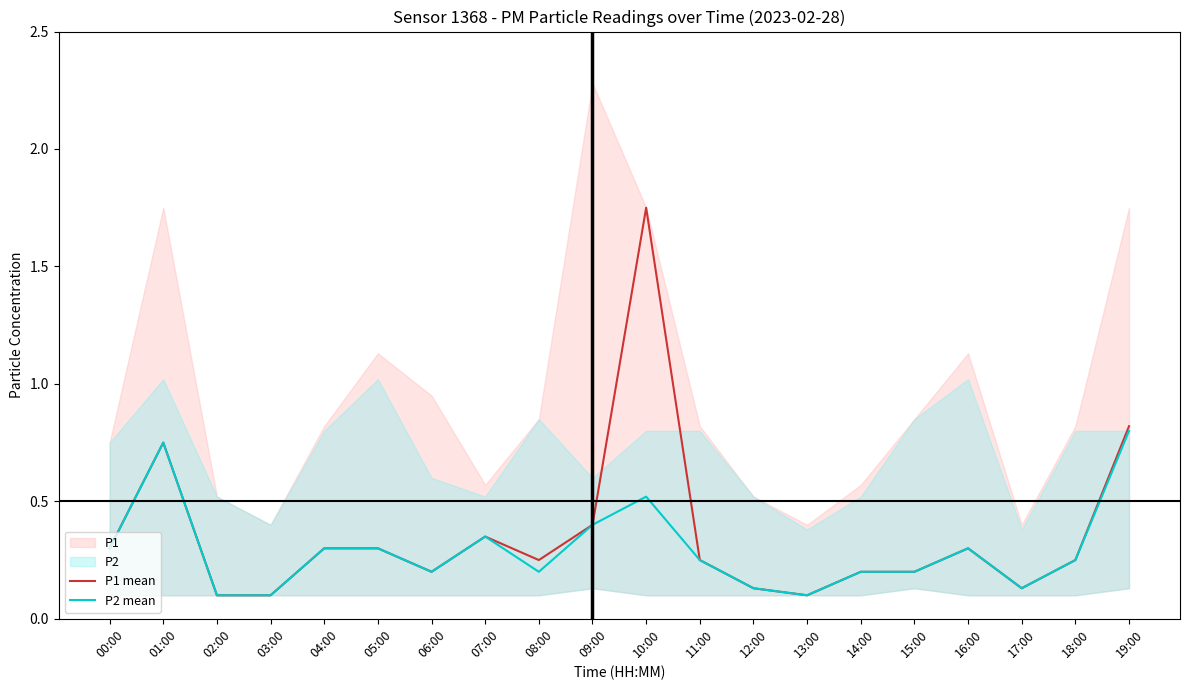

The P1 mean series shows 0.3 at 05:00. True or false?

True